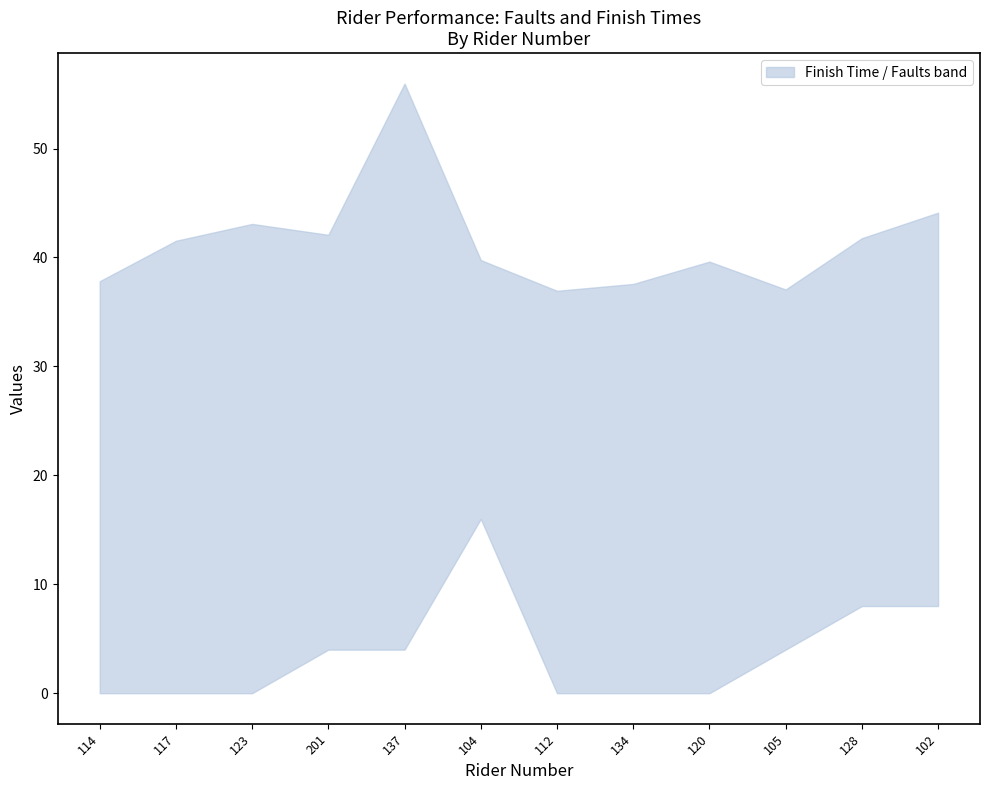

Where is the first local minimum for Place?

112